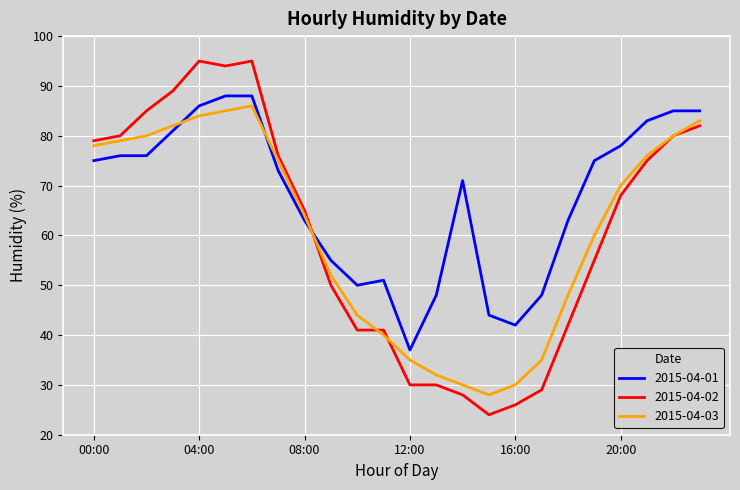

Which series has the widest spread of values?

2015-04-02